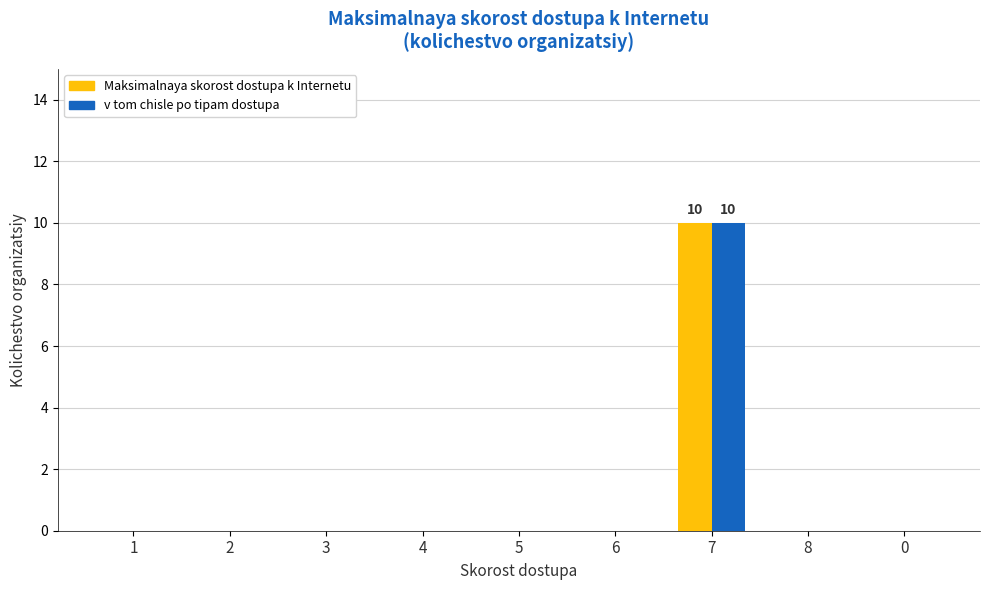

At which category is the sum across all series the highest?

7